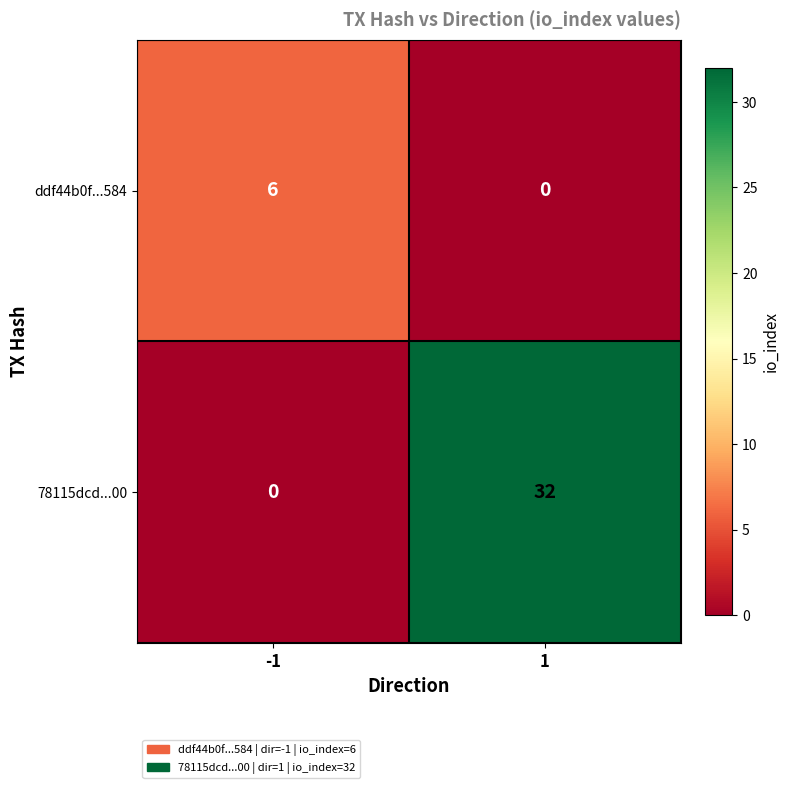

Which series has the widest spread of values?

78115dcd...00